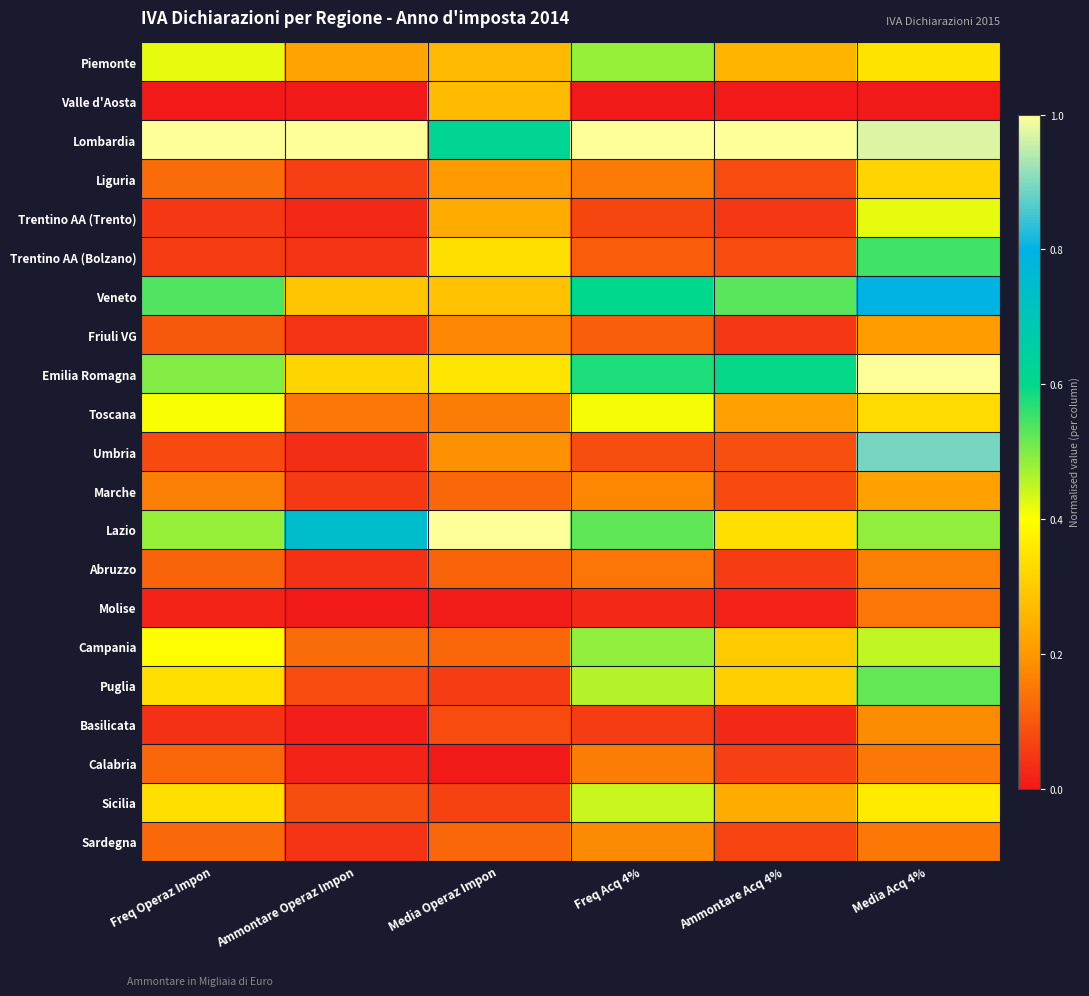

How many categories are shown in the chart?

6